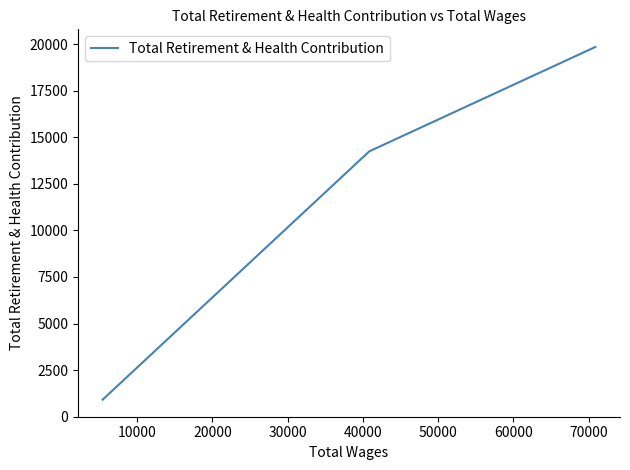

How many values are between 917 and 19845?

3